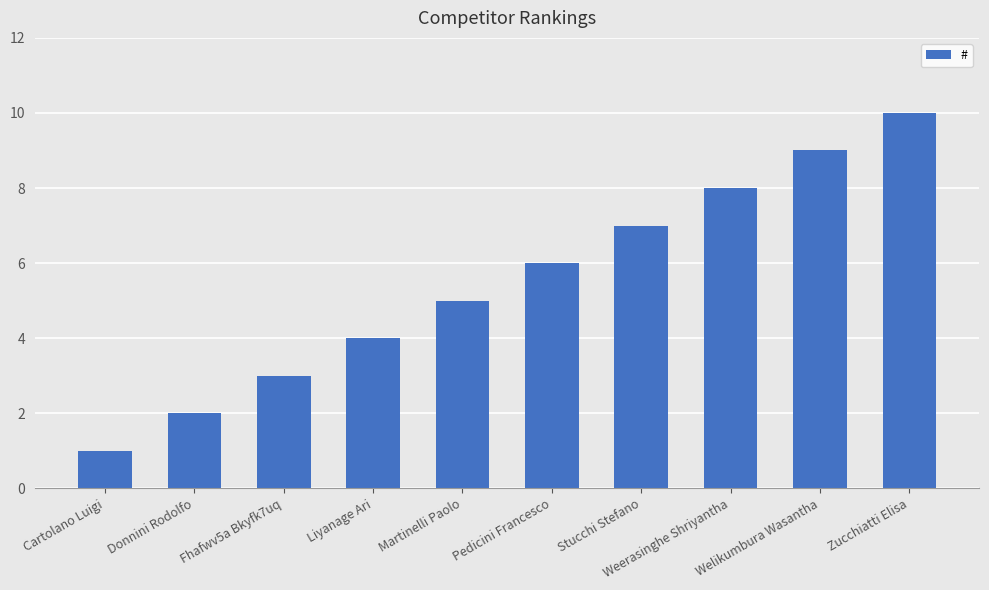

What is the difference between the maximum and minimum values?

9